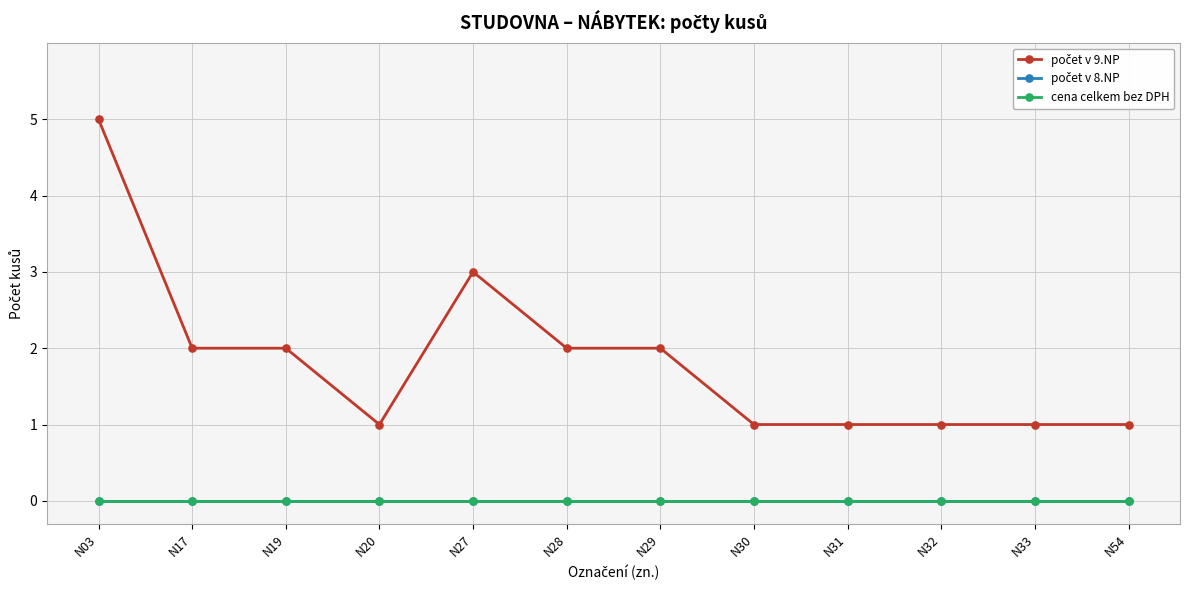

Reading right to left, transcribe all the data shown in this chart.

počet v 9.NP: 1	1	1	1	1	2	2	3	1	2	2	5
počet v 8.NP: 0	0	0	0	0	0	0	0	0	0	0	0
cena celkem bez DPH: 0	0	0	0	0	0	0	0	0	0	0	0